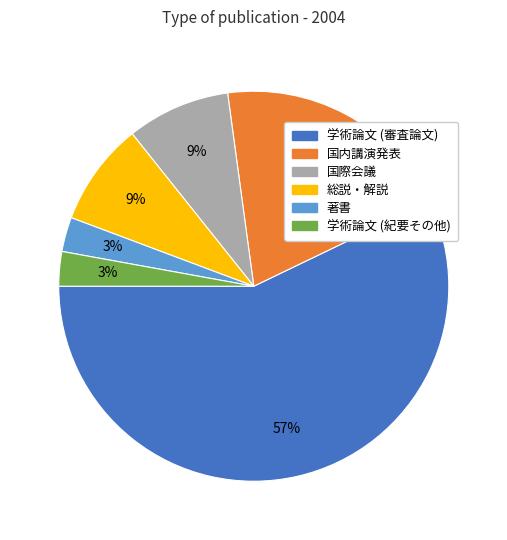

Count the number of slices in the pie.

6